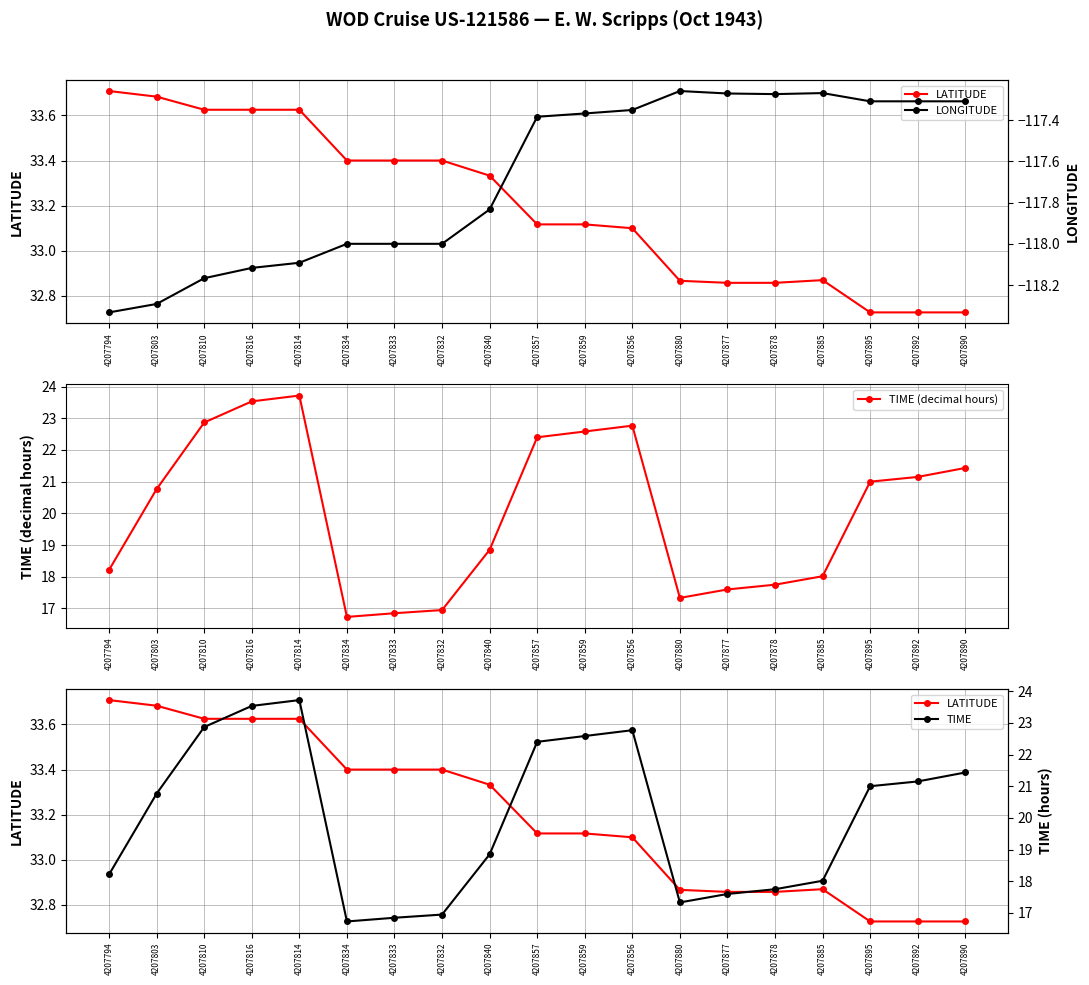

At 4207832, list the series in order from smallest to largest.

LONGITUDE, TIME (decimal hours), TIME, LATITUDE